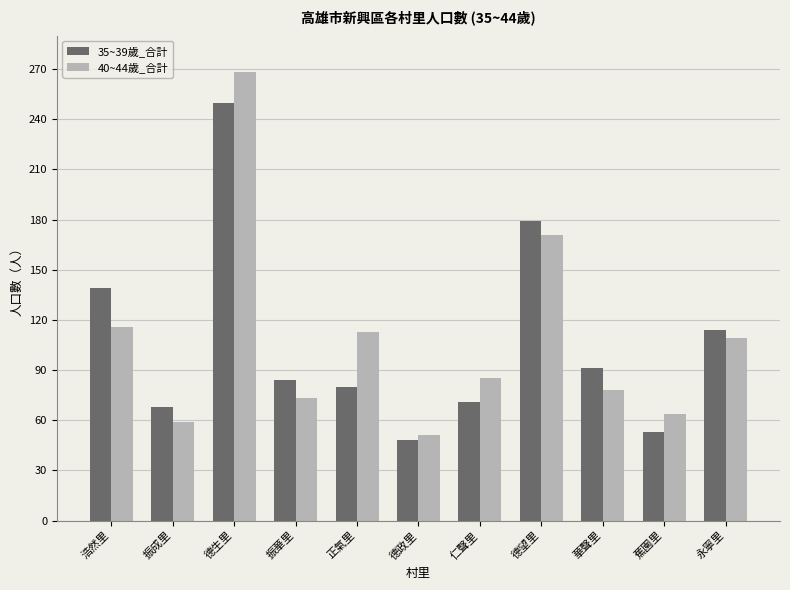

Where does the 35~39歲_合計 series first go above 84?

浩然里